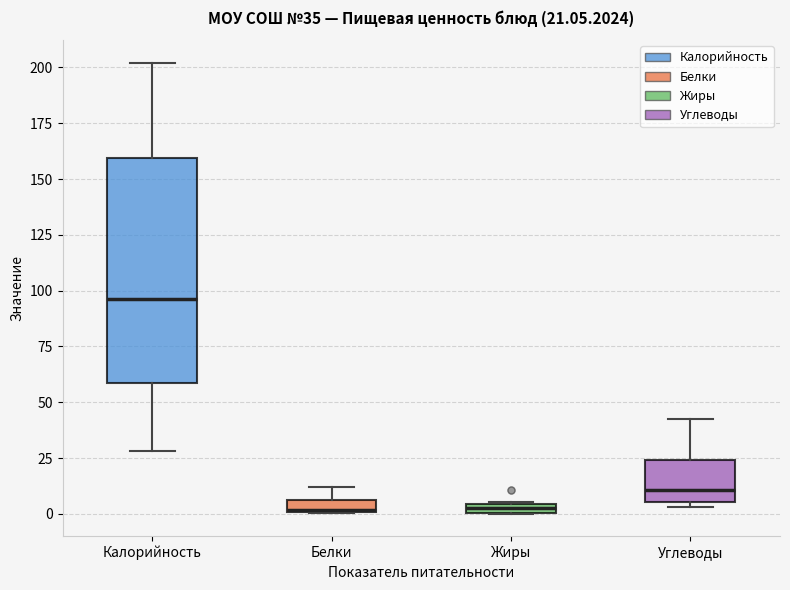

Which box is the tallest, from its lower edge to its upper edge?

Калорийность